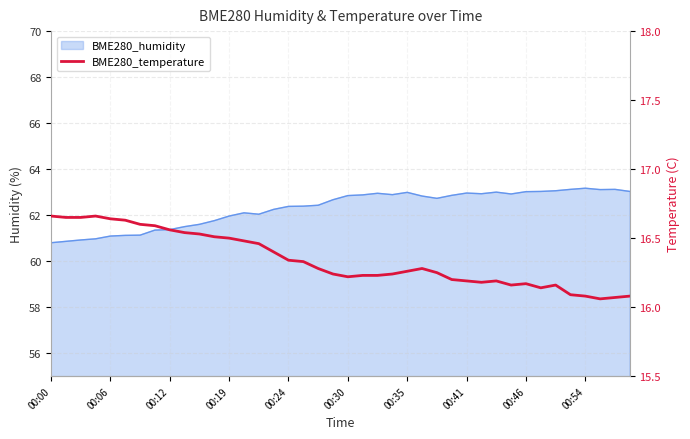

What is the sum of all values?

653.7